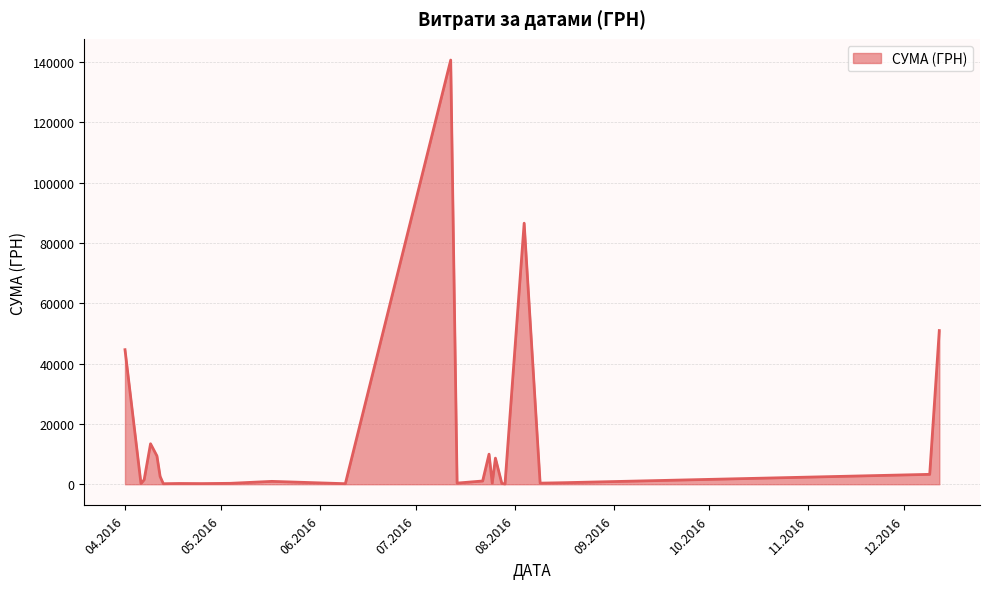

What is the greatest value displayed?

140706.2